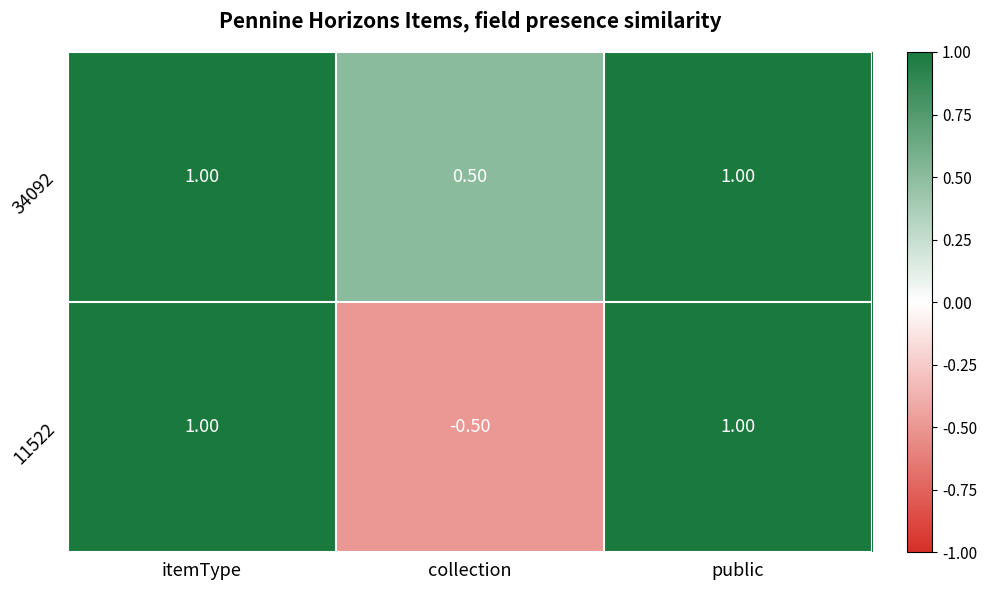

Between itemType and collection, which series saw the biggest shift?

11522